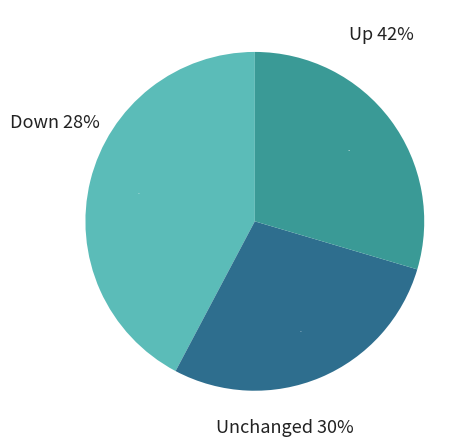

Combined, what portion of the pie is down and up?

70.4%